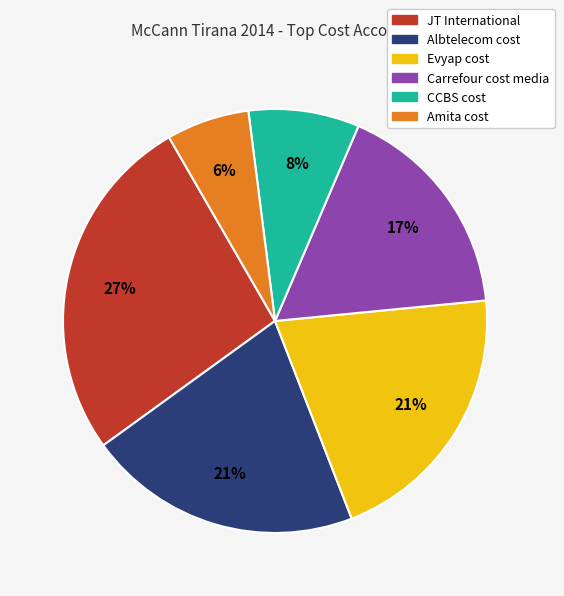

Is the sum of CCBS cost and Carrefour cost media greater than half?

No